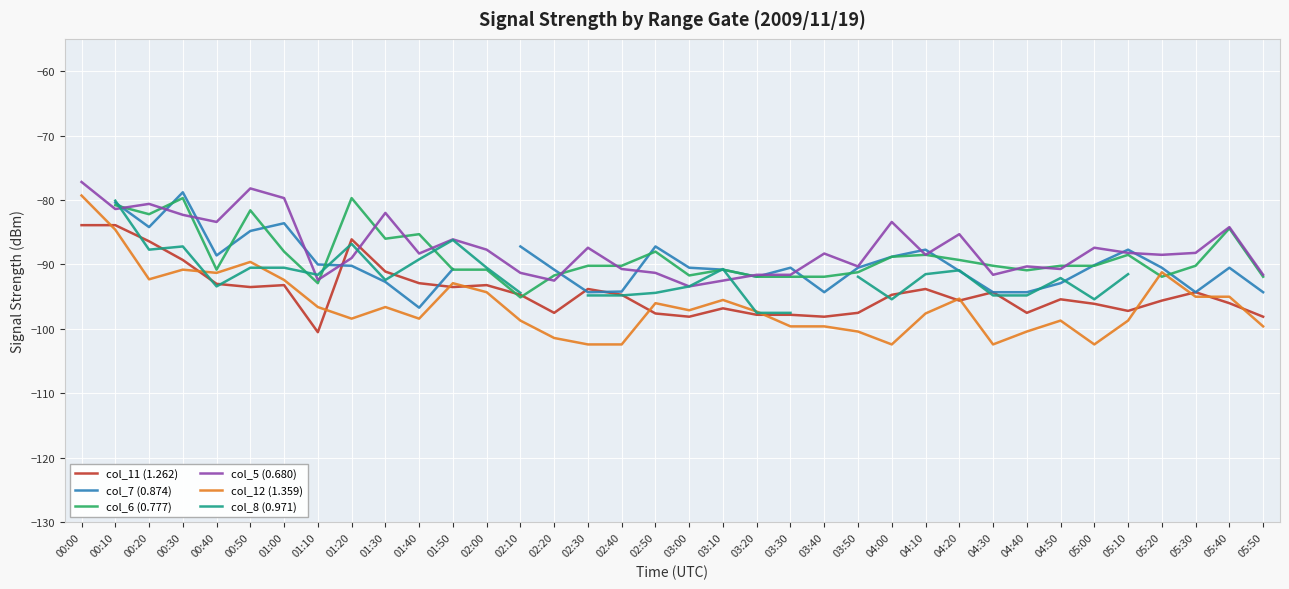

Between 04:00 and 00:50, which is larger?

00:50